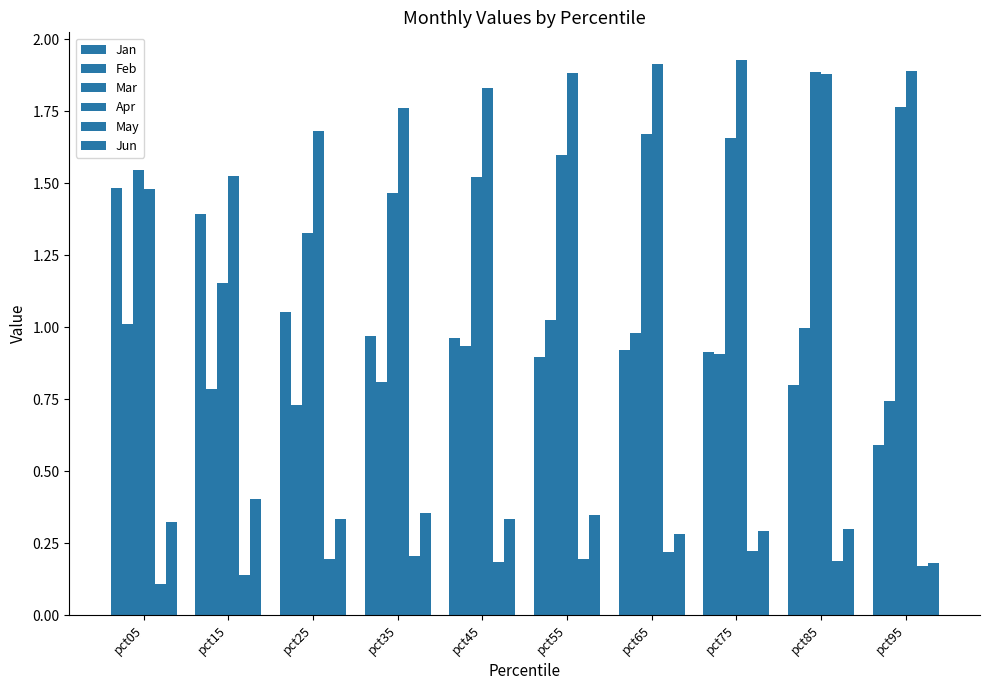

Count the Apr values in the range 1 to 2.

10